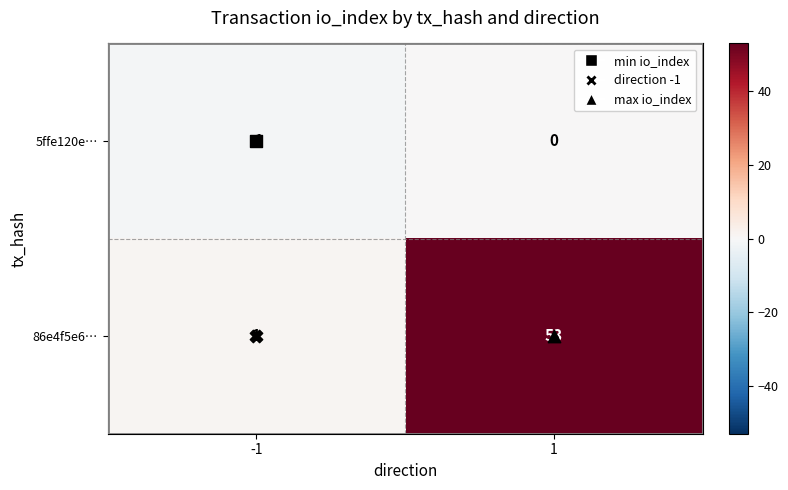

Count the number of data series in this chart.

2